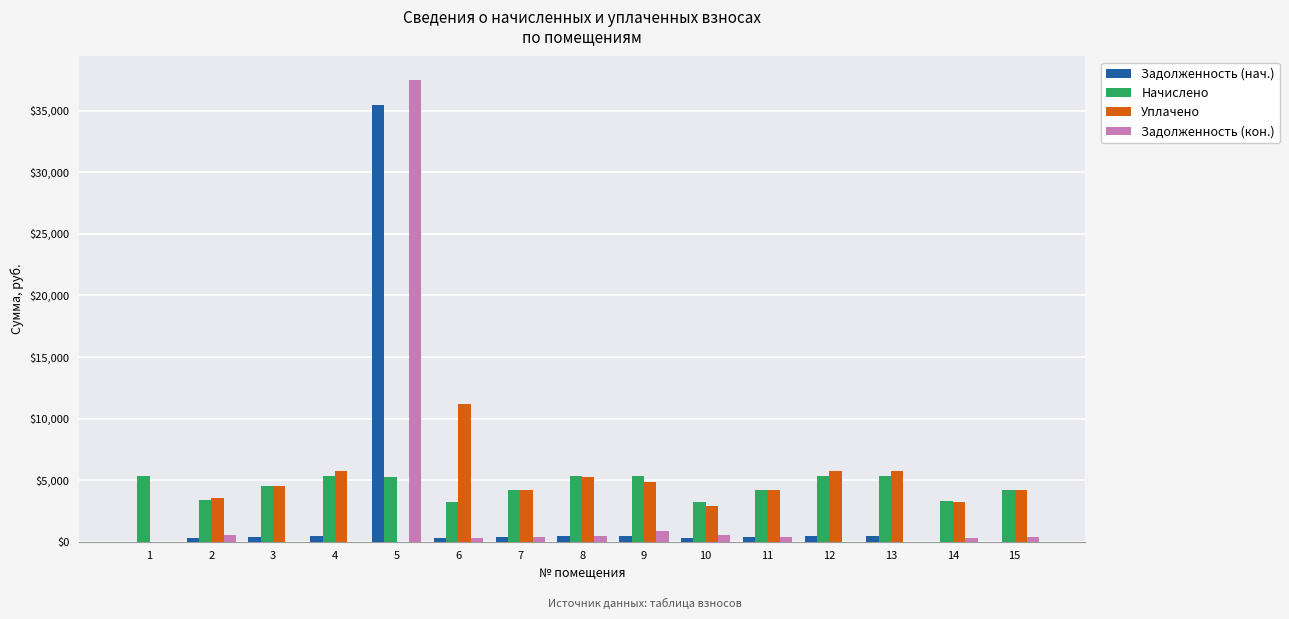

Read the Начислено value at 3.

4539.5